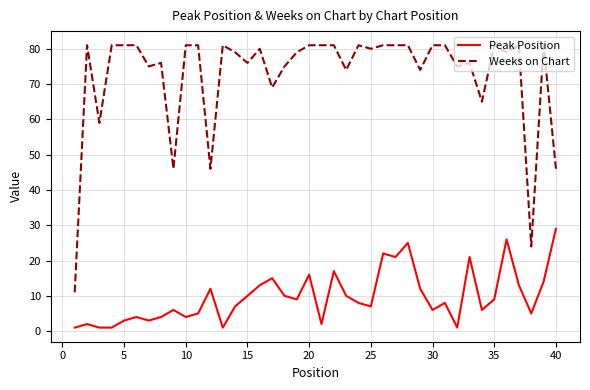

What is the difference between the second highest and second lowest values in the Weeks on Chart series?

57